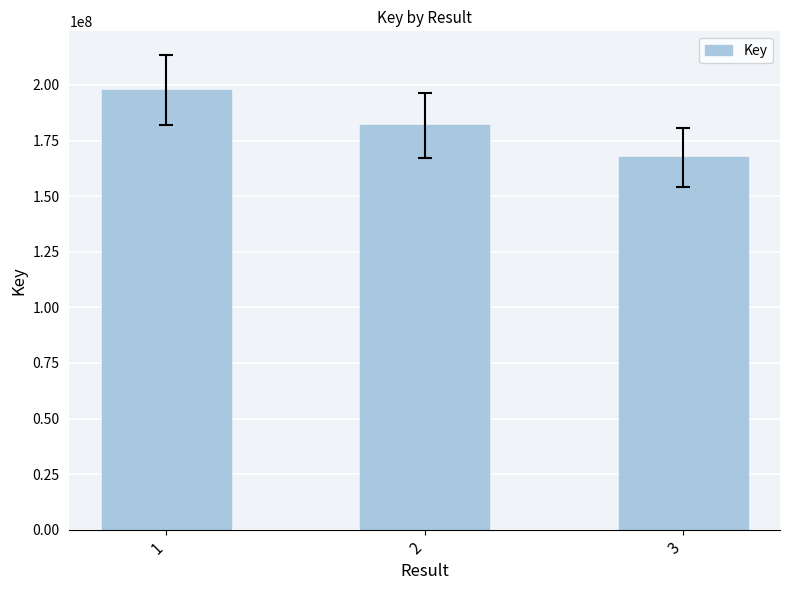

List the labels in order of value, largest first.

1, 2, 3